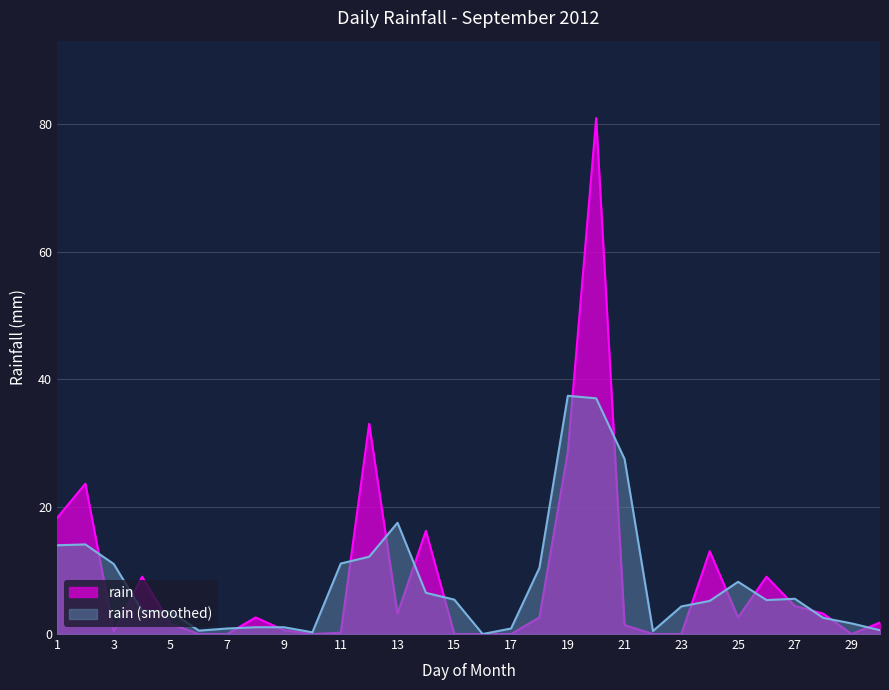

Which has a higher value, 2012-09-14 or 2012-09-04?

2012-09-14